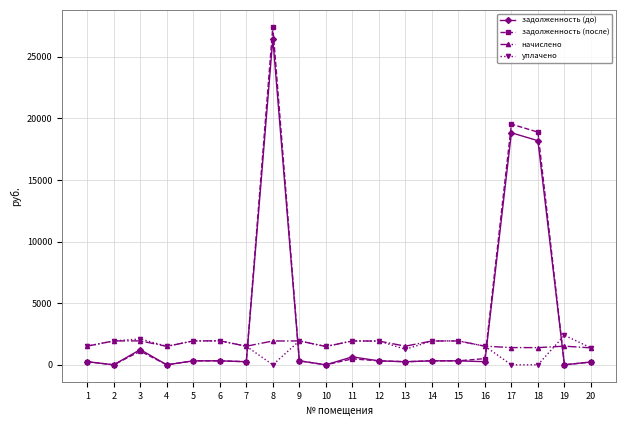

True or false: задолженность (до) has more than 2 points higher than both neighbors.

True